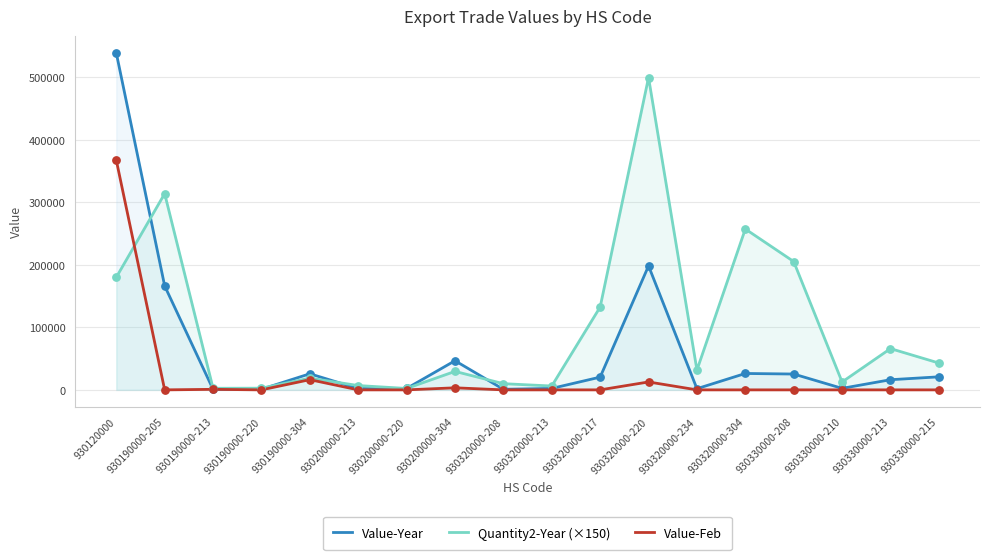

Which series has the largest Y range (max minus min)?

Value-Year